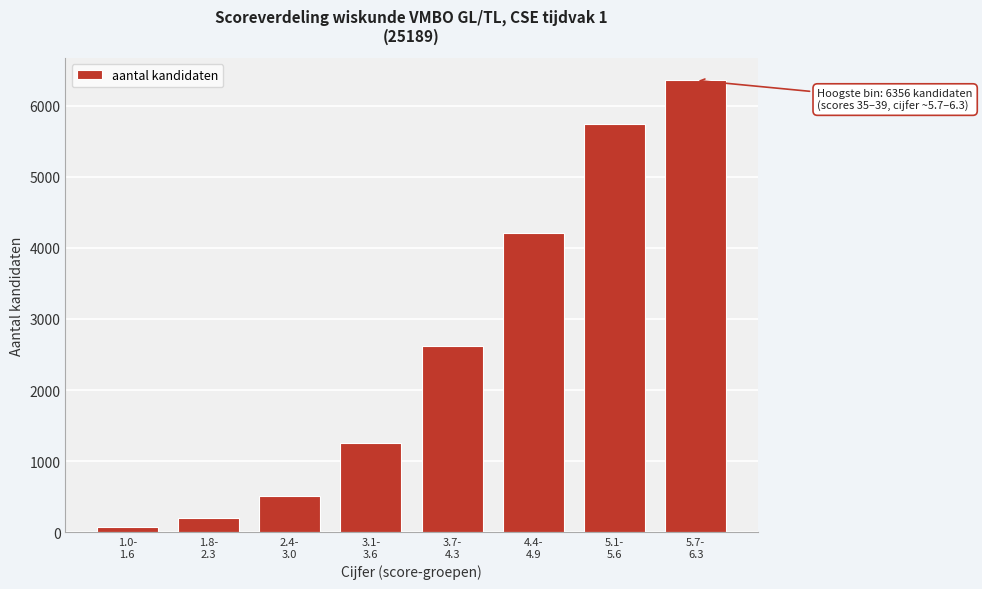

Reading right to left, extract all data points from this chart.

6356	5739	4207	2621	1262	516	202	78